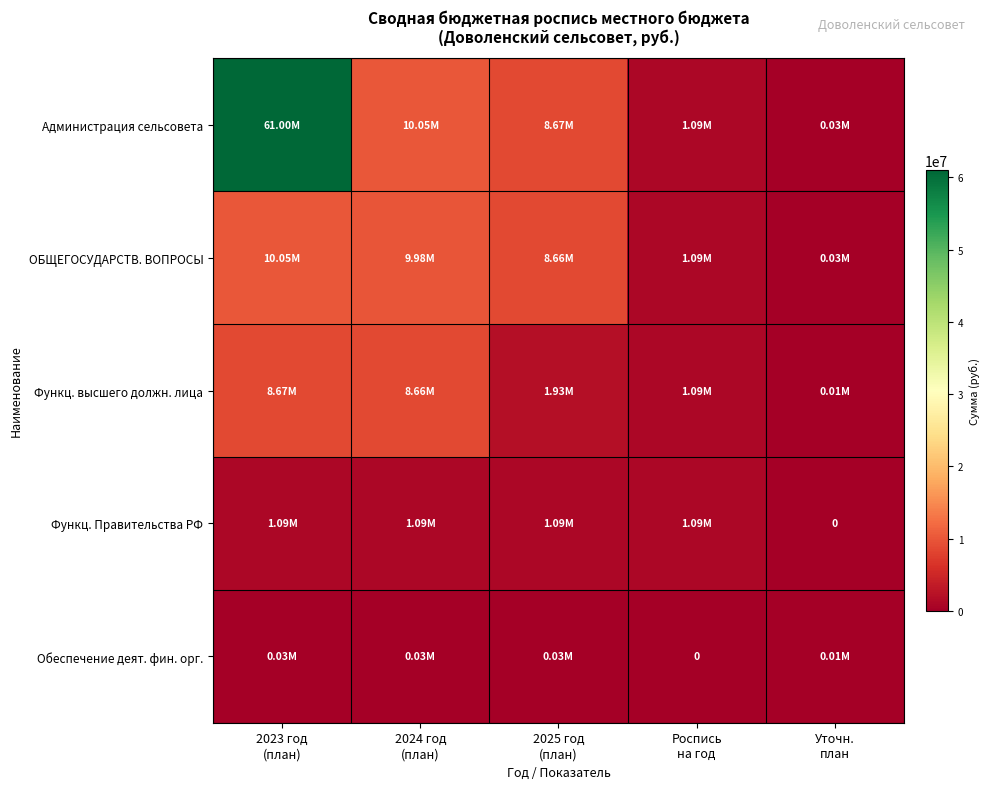

At which category is the sum across all series the highest?

2023 год
(план)